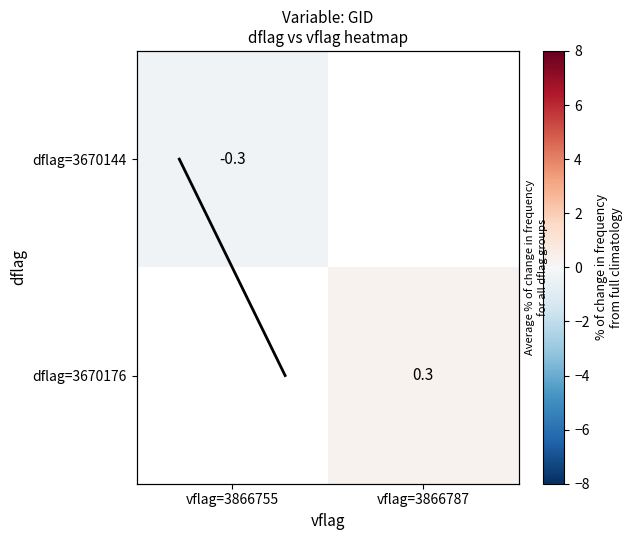

What is the minimum value shown in the chart?

-0.3